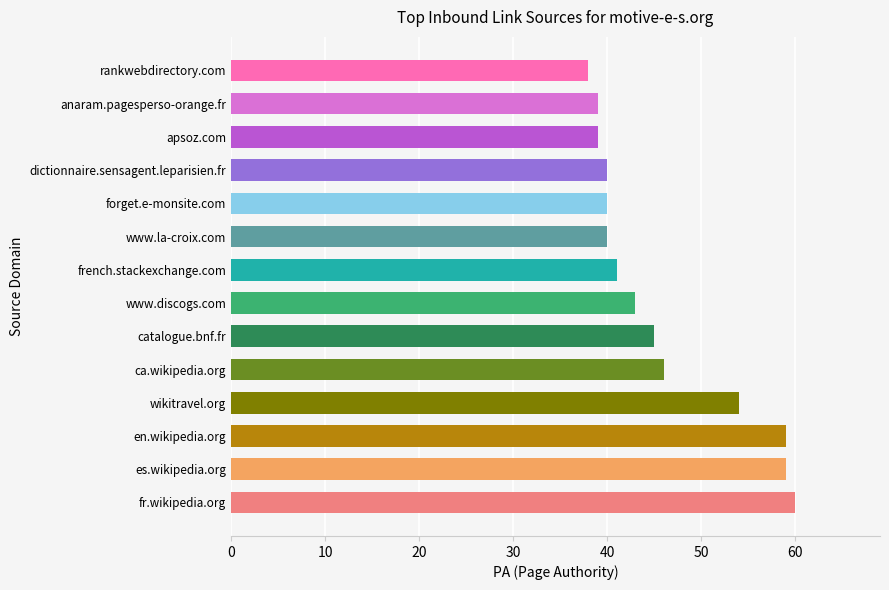

Where is the data nearest to the value 49?

ca.wikipedia.org